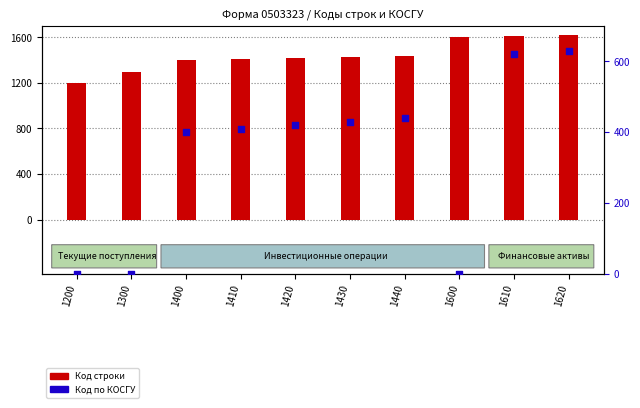

At which category is the sum across all series the highest?

1620